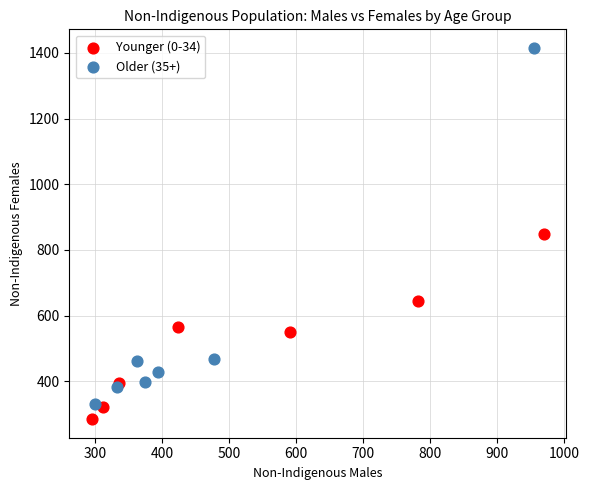

Which series has the largest Y range (max minus min)?

Older (35+)